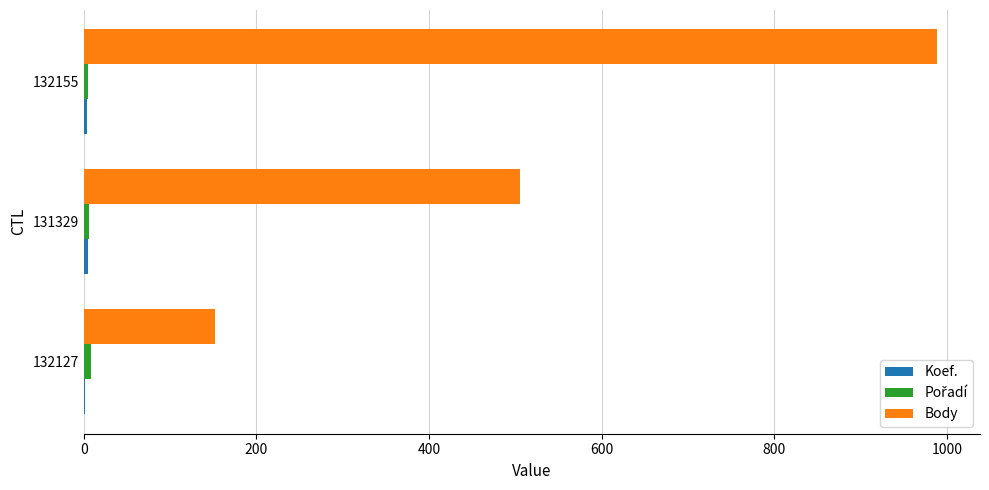

The Body series shows 634 at 132155. True or false?

False